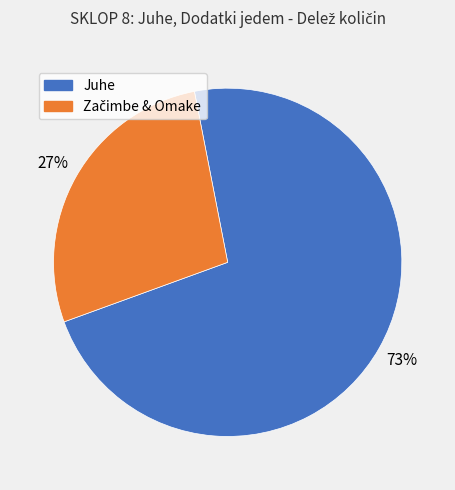

Is there a majority slice in this chart?

Yes